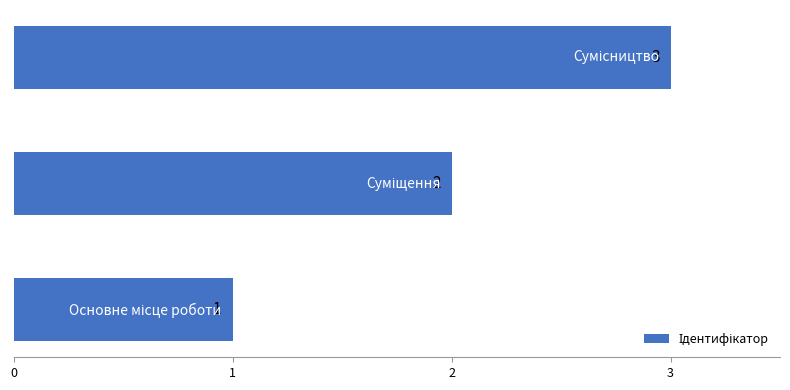

How many values are between 1 and 3?

3